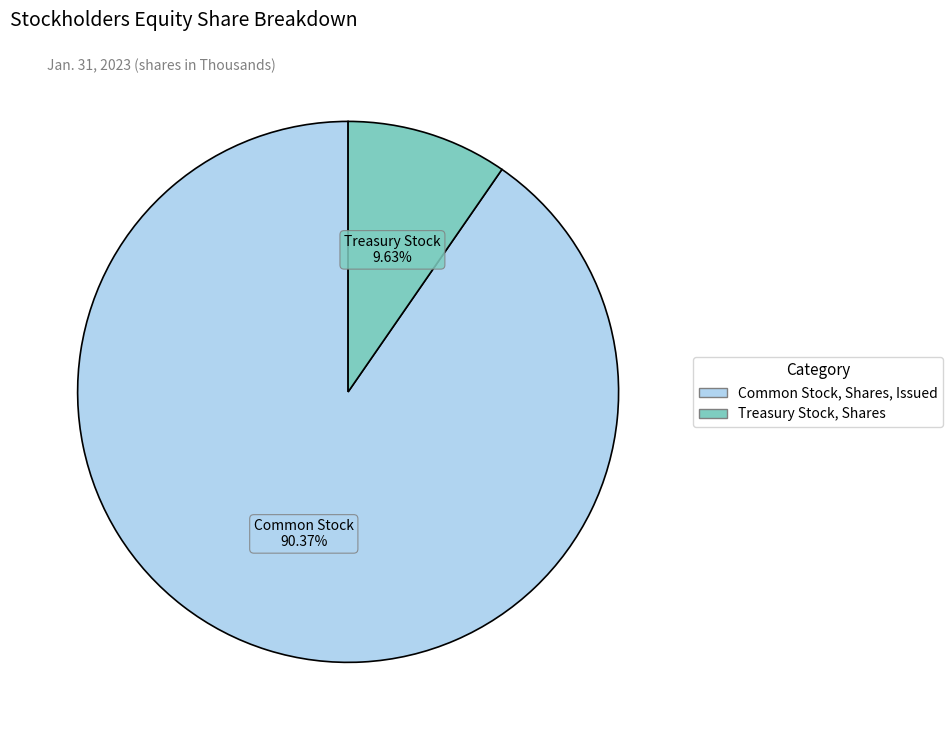

To the nearest percent, what is the average slice percentage?

50%